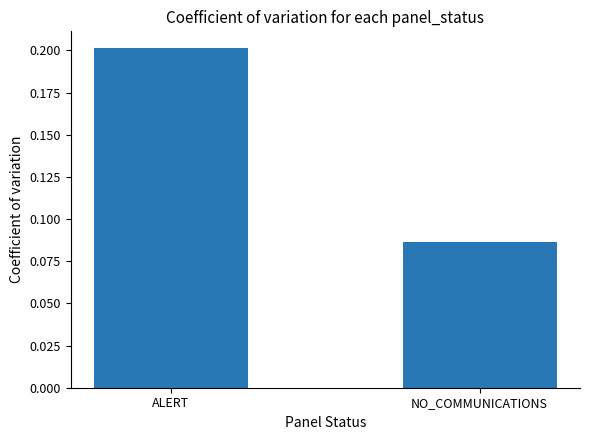

The chart shows a value of 0.2 at NO_COMMUNICATIONS. True or false?

False